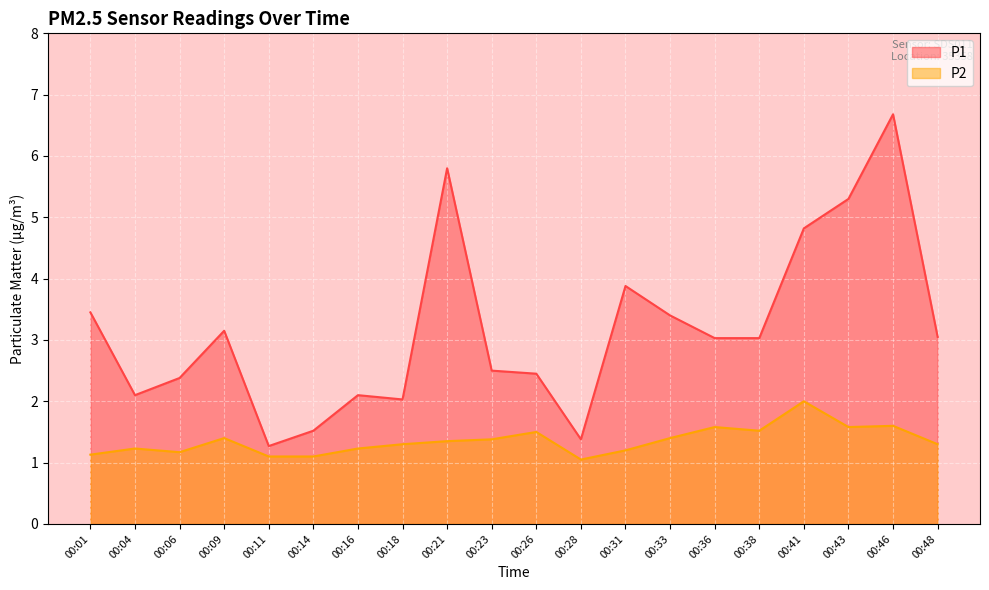

What is the value of the P1 point at the 2nd from the left?

2.1